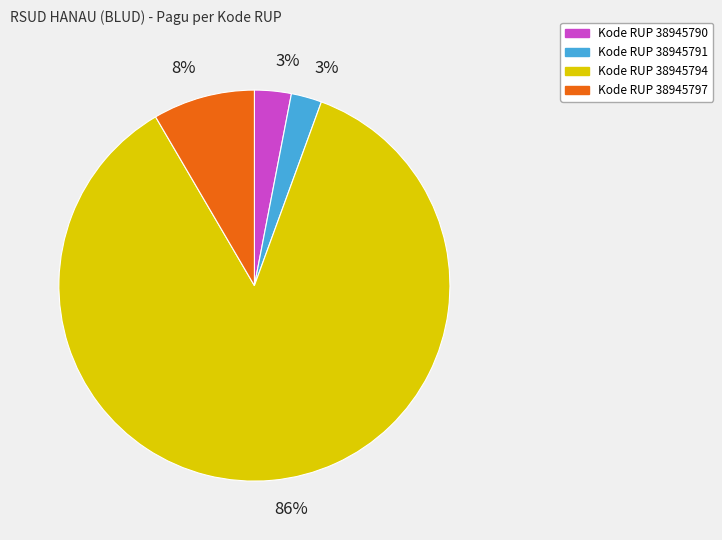

To the nearest percent, what is the difference between the largest and smallest slice percentages?

83%